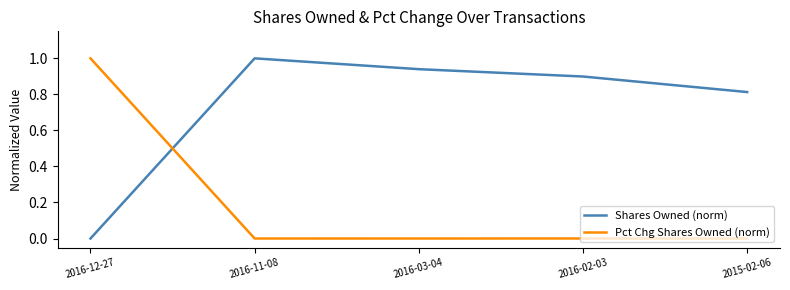

Rank the series by their average value, from highest to lowest.

Shares Owned (norm), Pct Chg Shares Owned (norm)